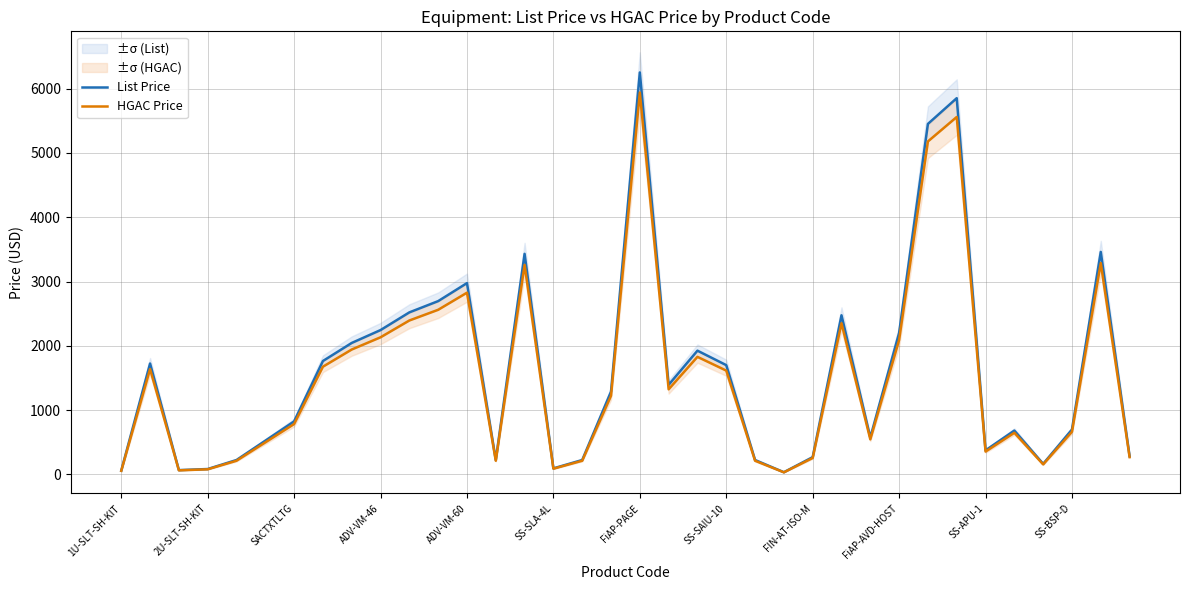

True or false: List Price and HGAC Price cross at least once.

False